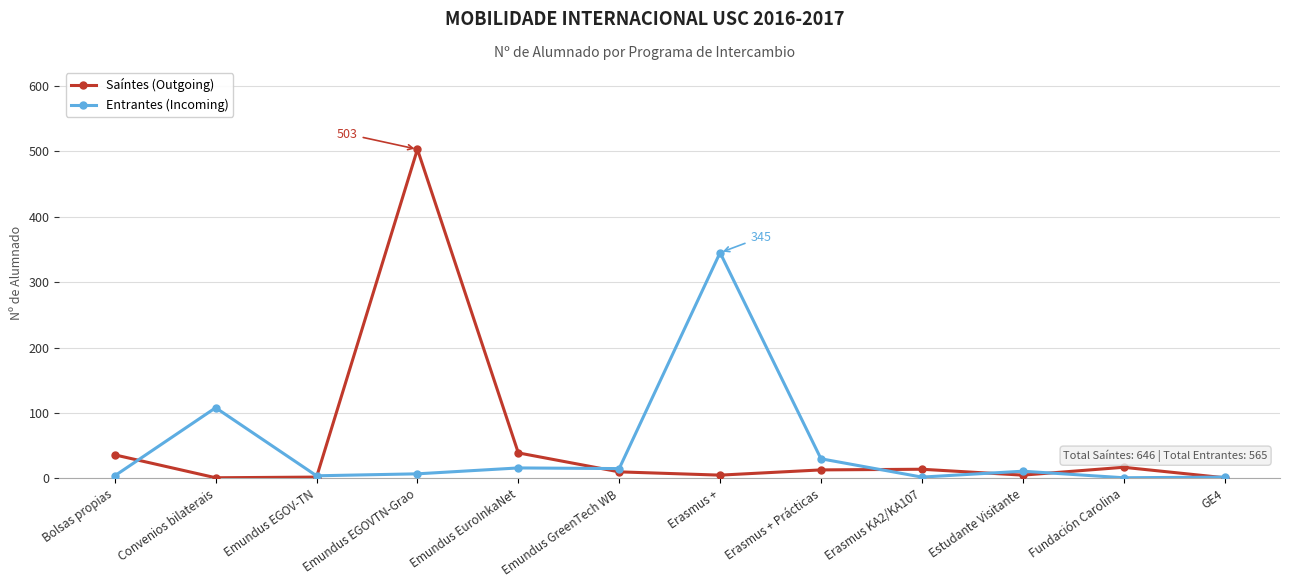

What is the difference between the Saíntes (Outgoing) values at Emundus EGOVTN-Grao and Erasmus + Prácticas?

490